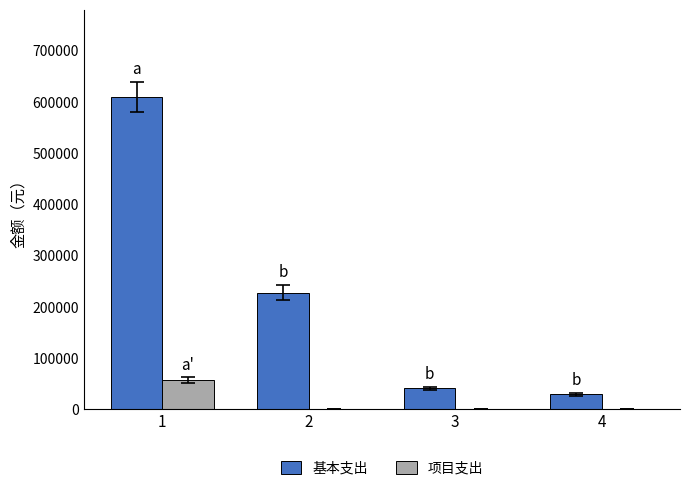

Is the value of 项目支出 at 1 greater than the value of 基本支出 at 2?

No